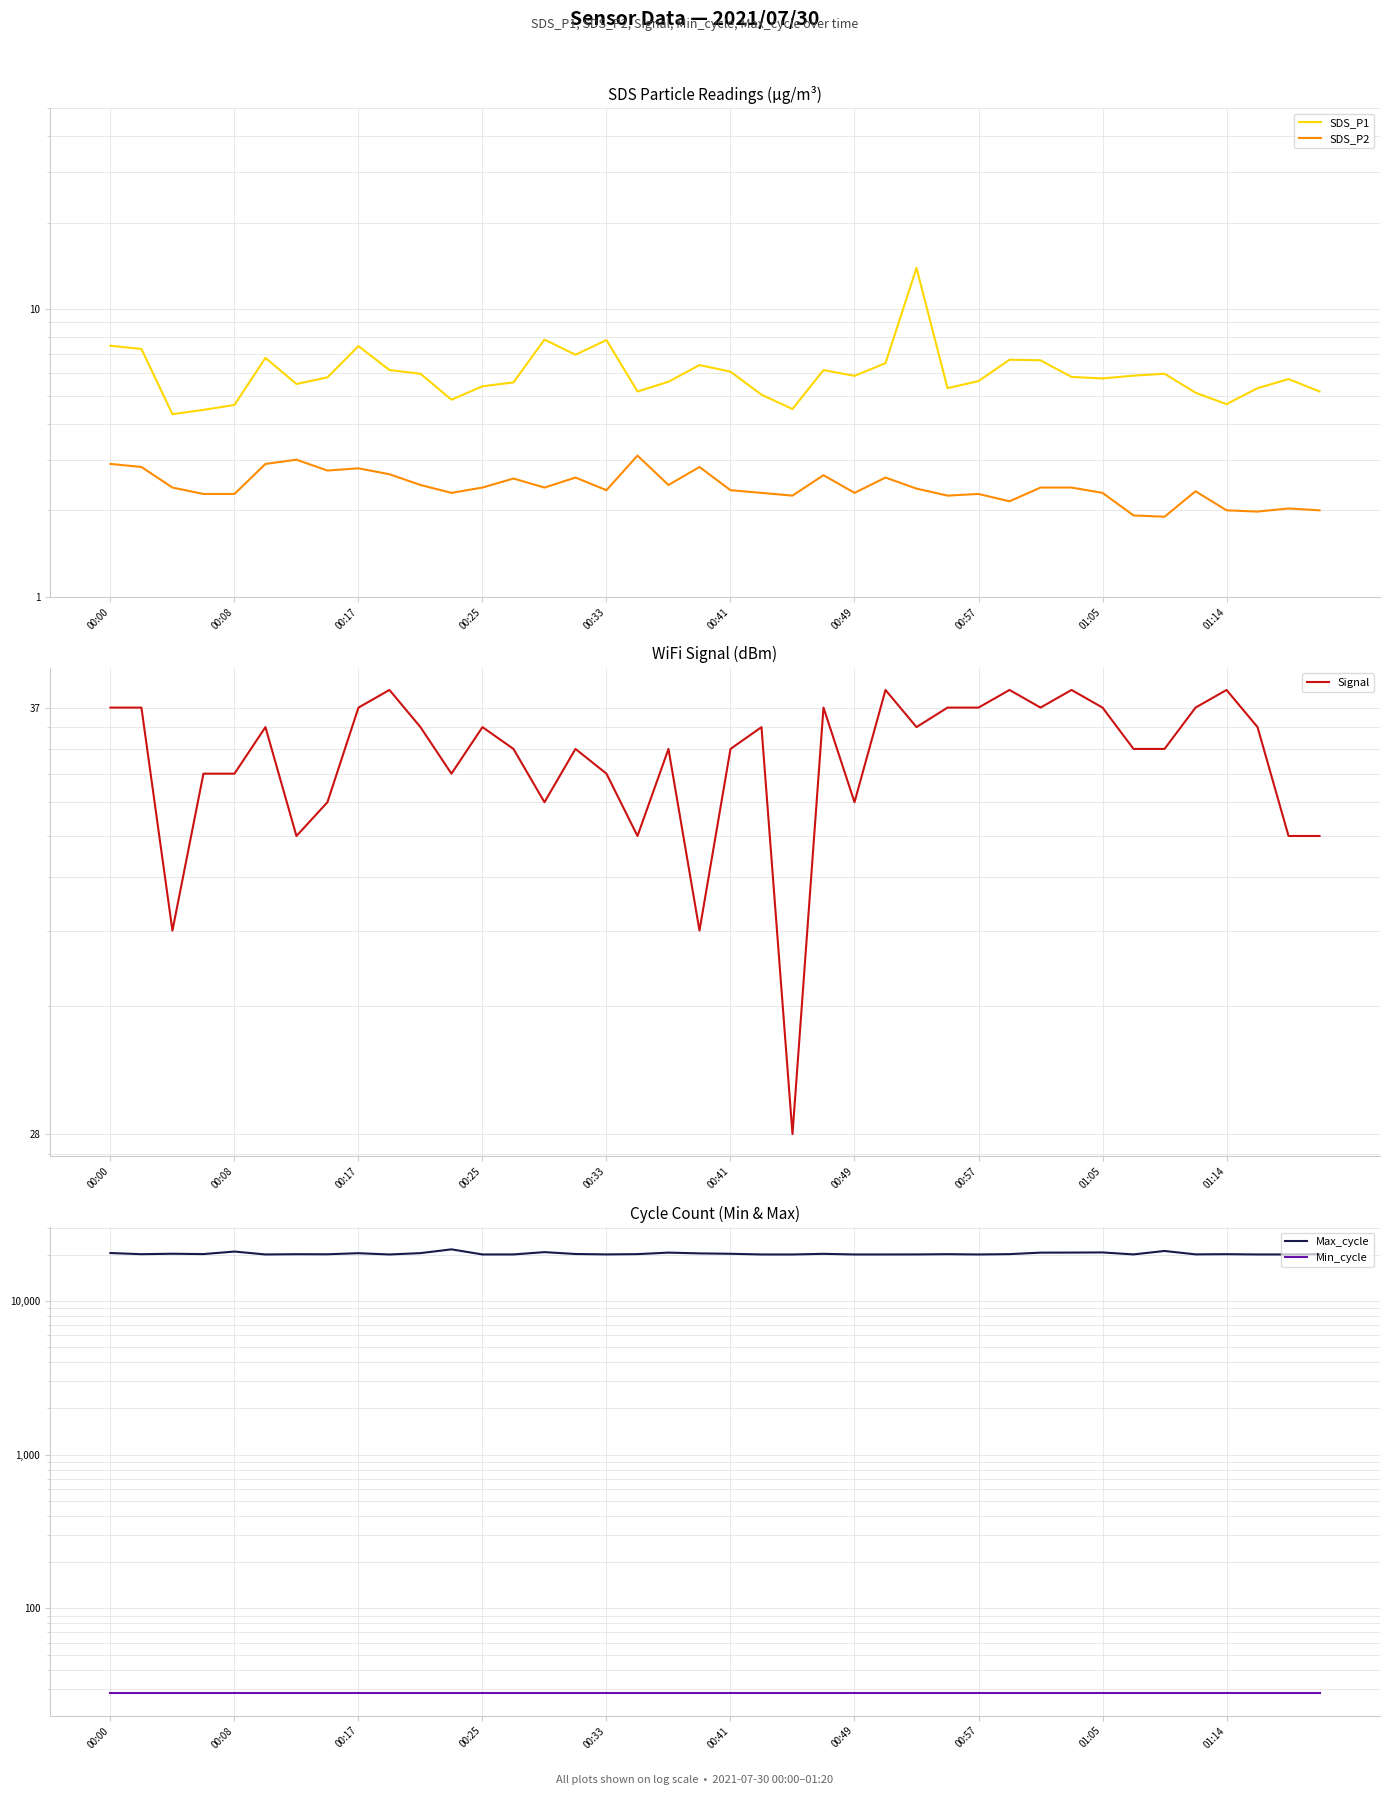

List the series in order of their peak value, lowest first.

SDS_P2, Signal, SDS_P1, Min_cycle, Max_cycle